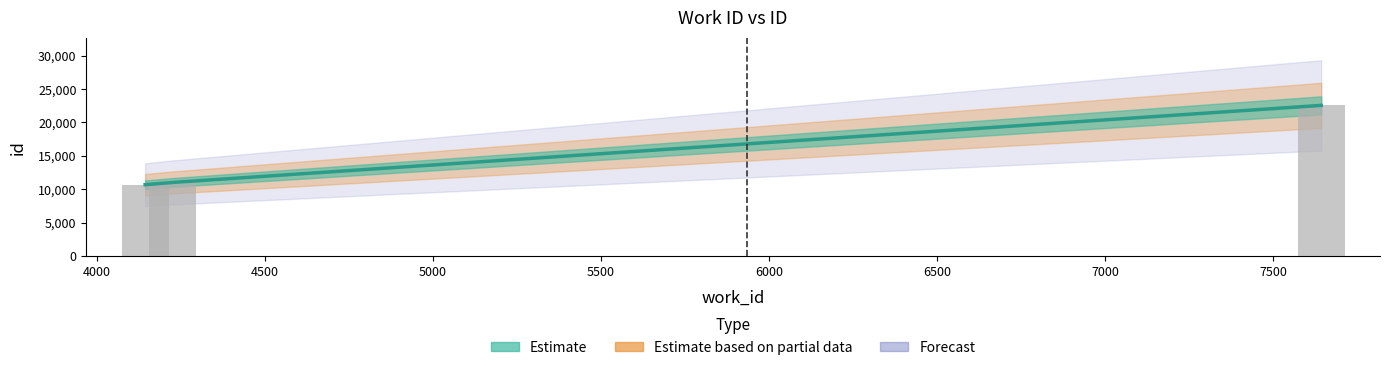

Is it true that the value at 4225 is 11007?

True